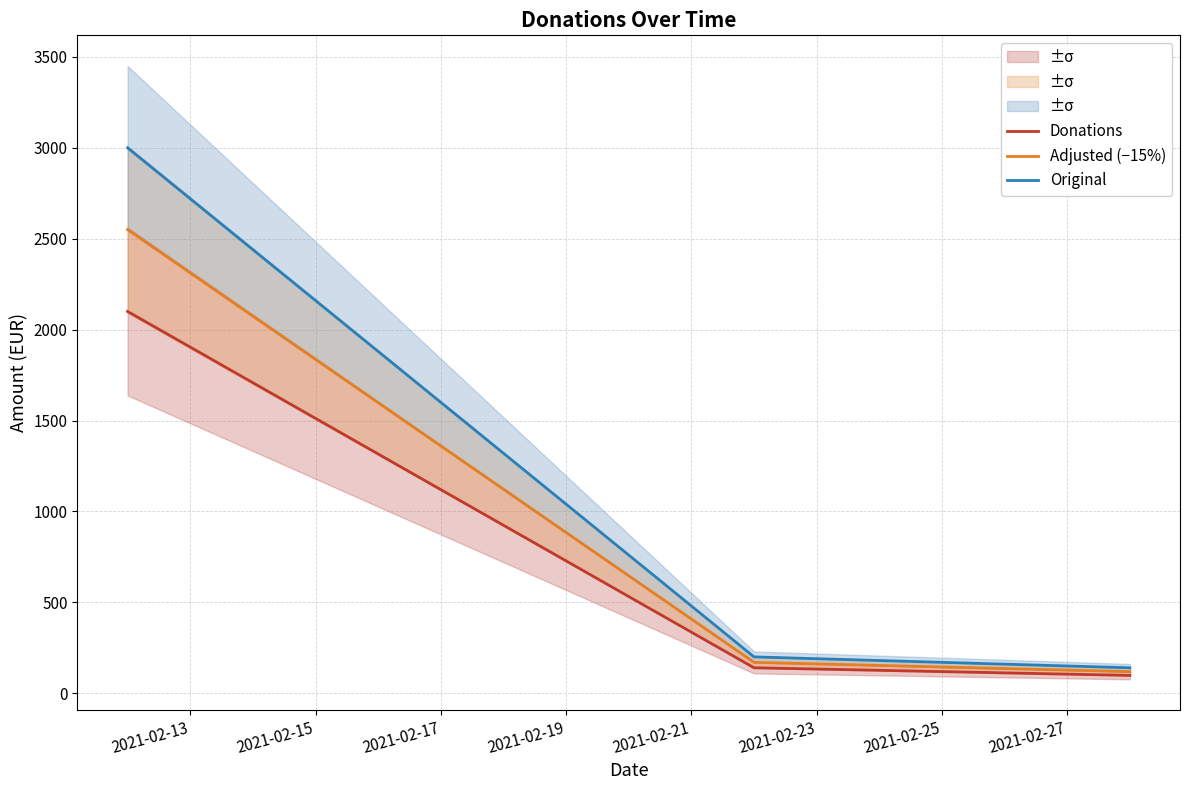

Which series has the largest total across all categories?

Original